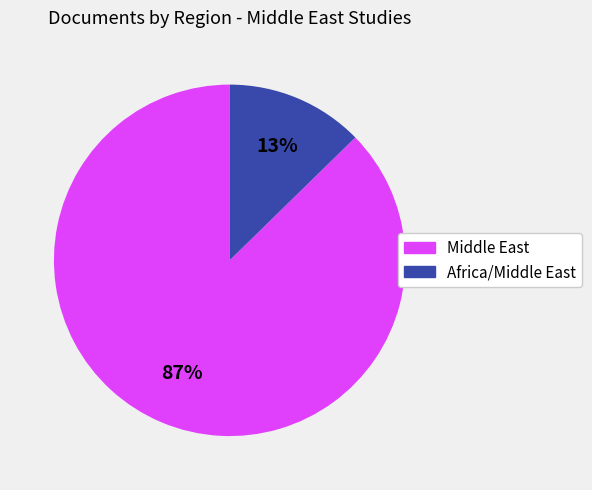

Which slice represents more than half of the pie?

Middle East